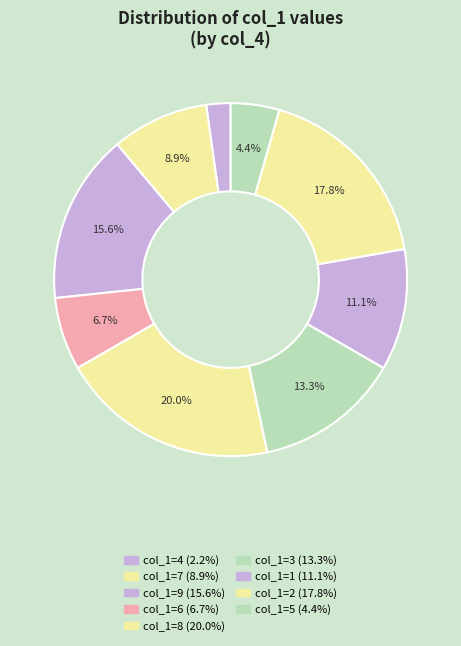

Count the number of slices in the pie.

9